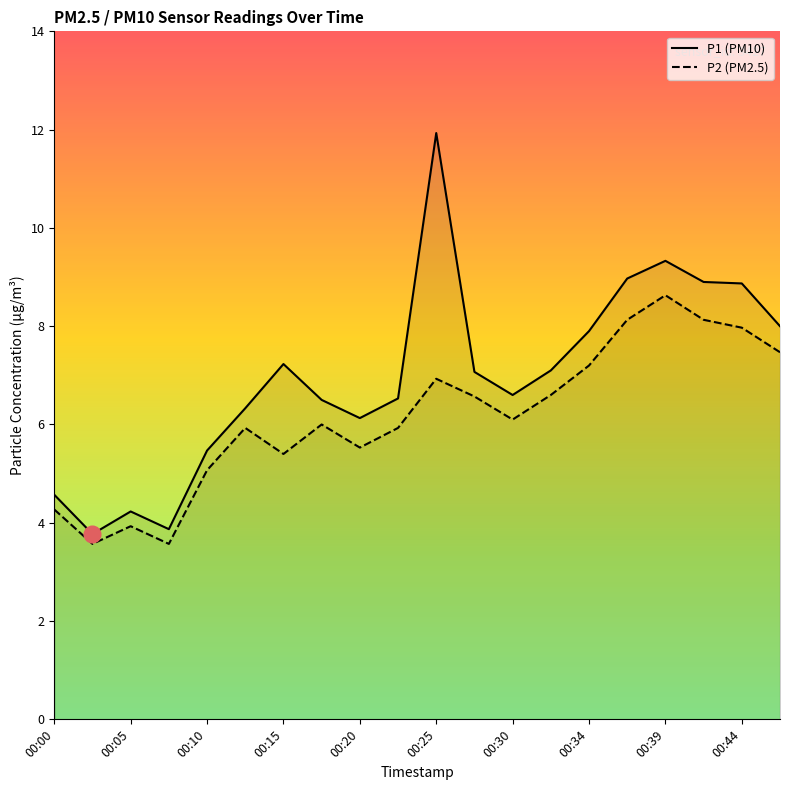

True or false: P2 has more than 2 points higher than both neighbors.

True